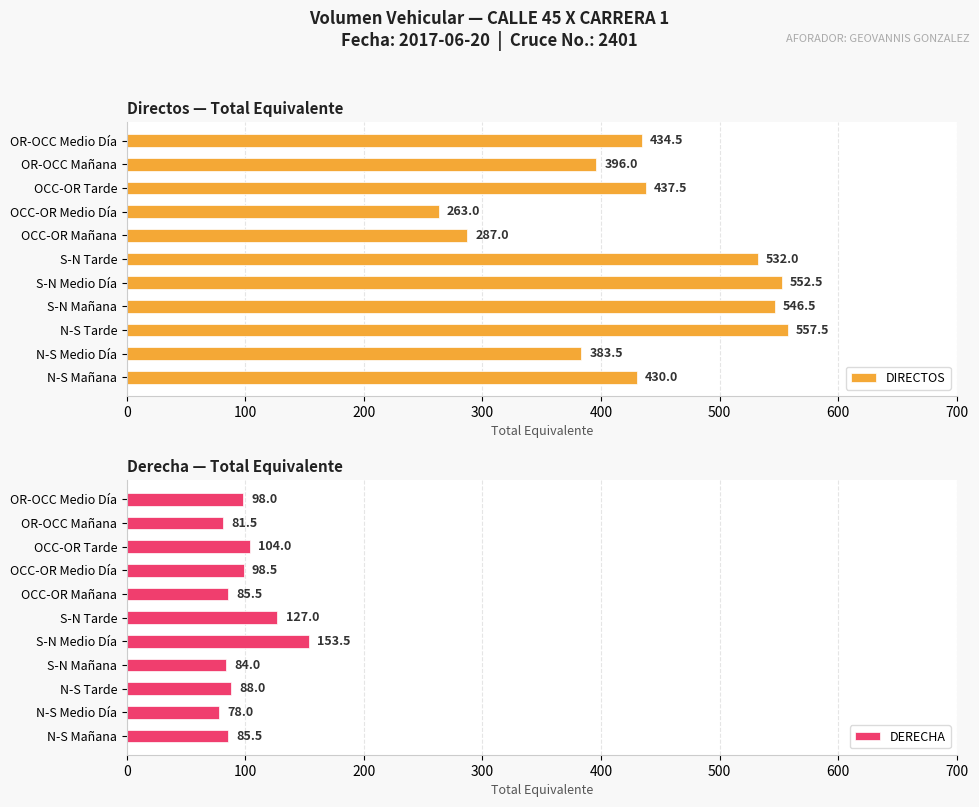

What is the sum of the DIRECTOS values at OCC-OR Tarde and N-S Medio Día?

821.0